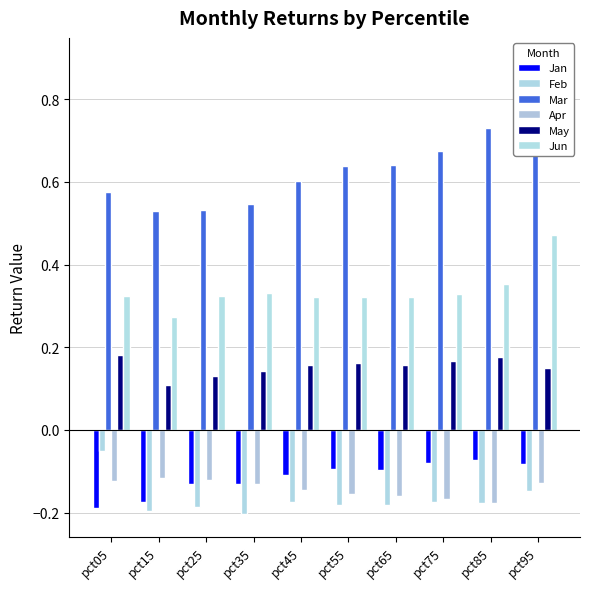

How many May values are between 0 and 1?

10